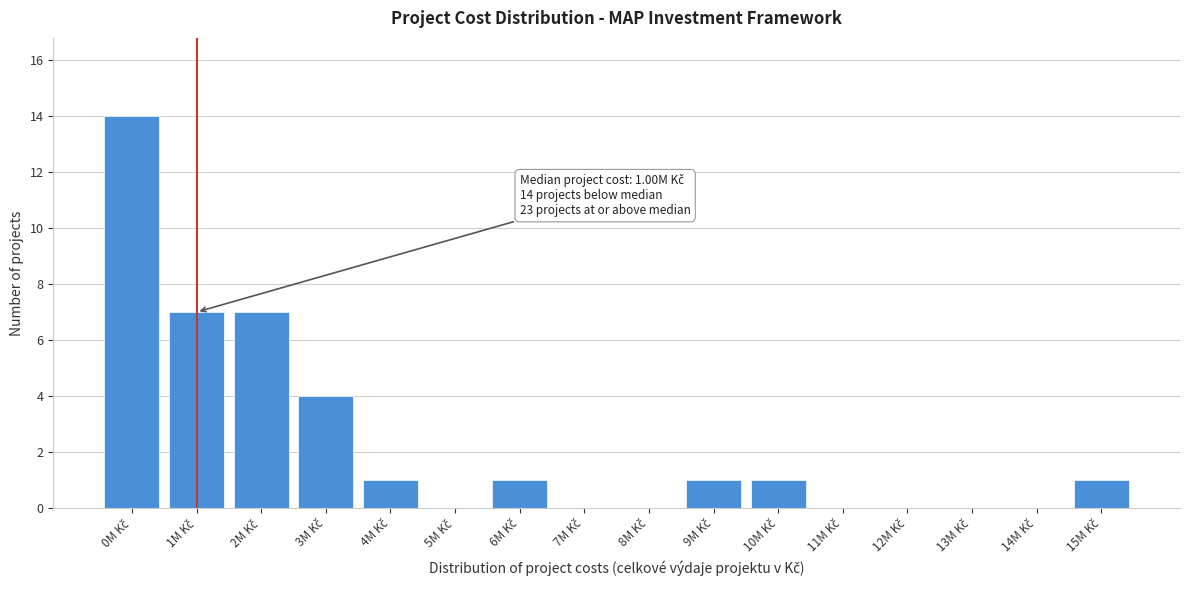

Count the number of data series in this chart.

1